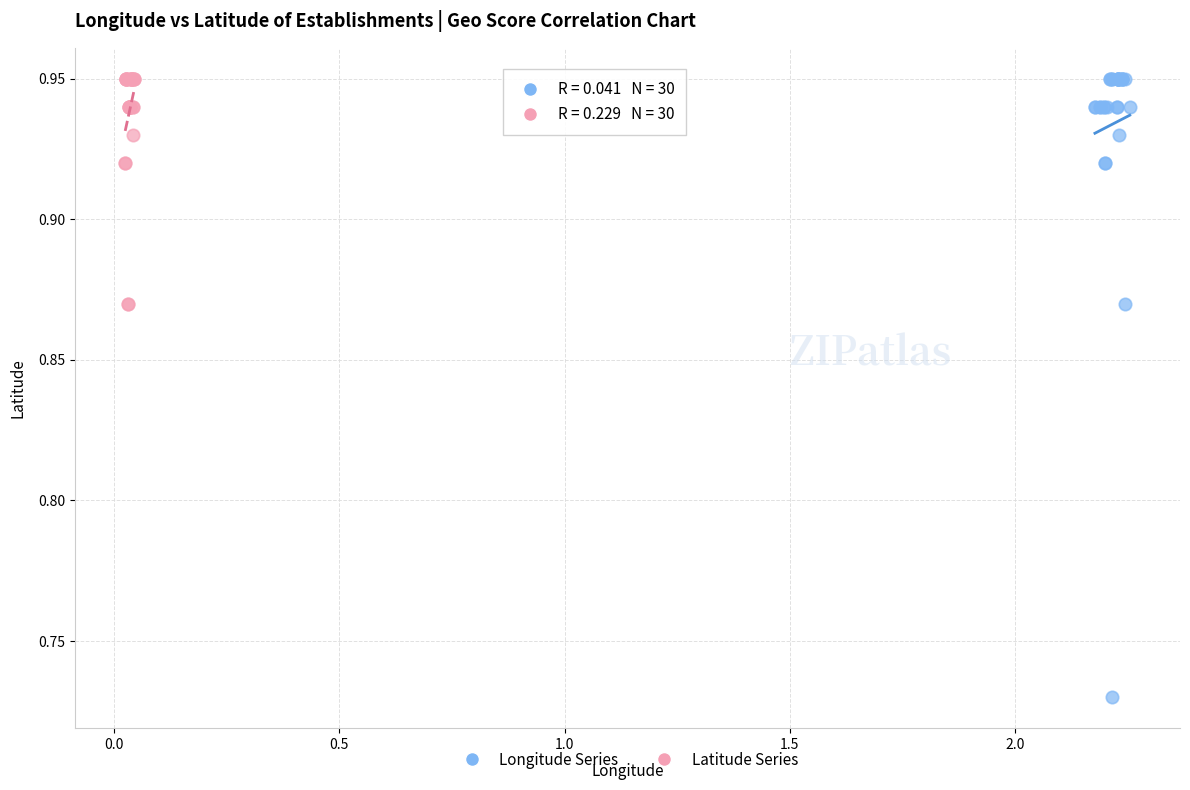

Which series has the largest Y range (max minus min)?

Longitude Series